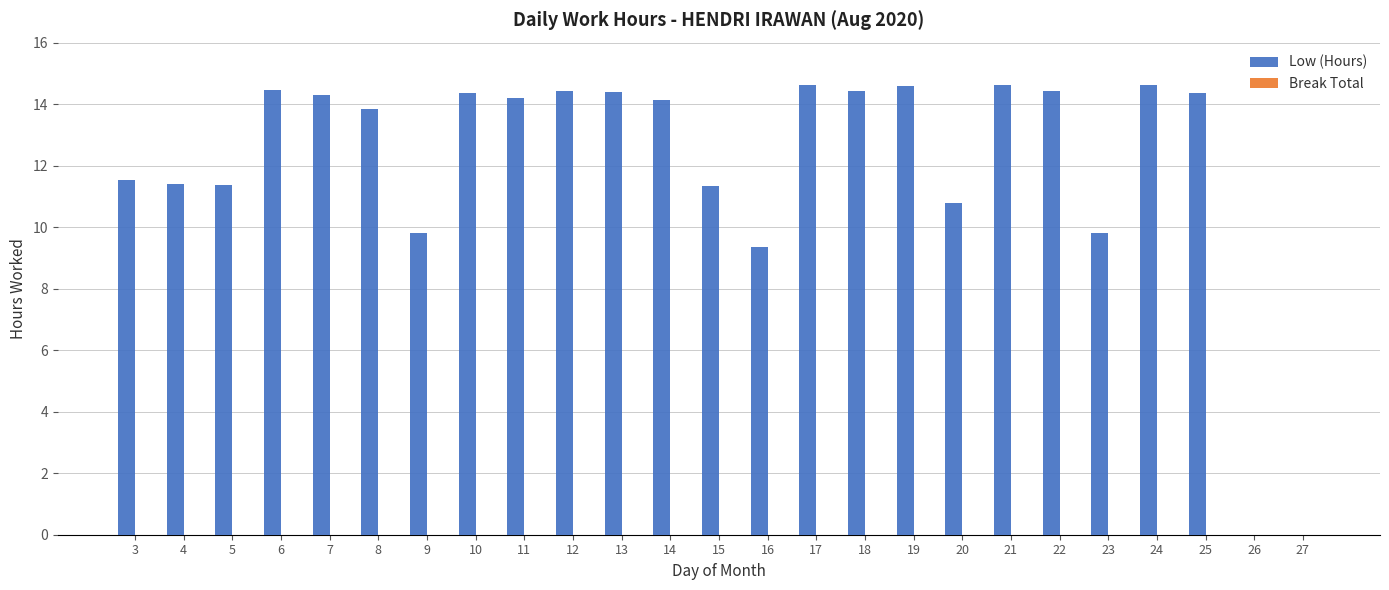

What is the maximum value shown in the chart?

14.6